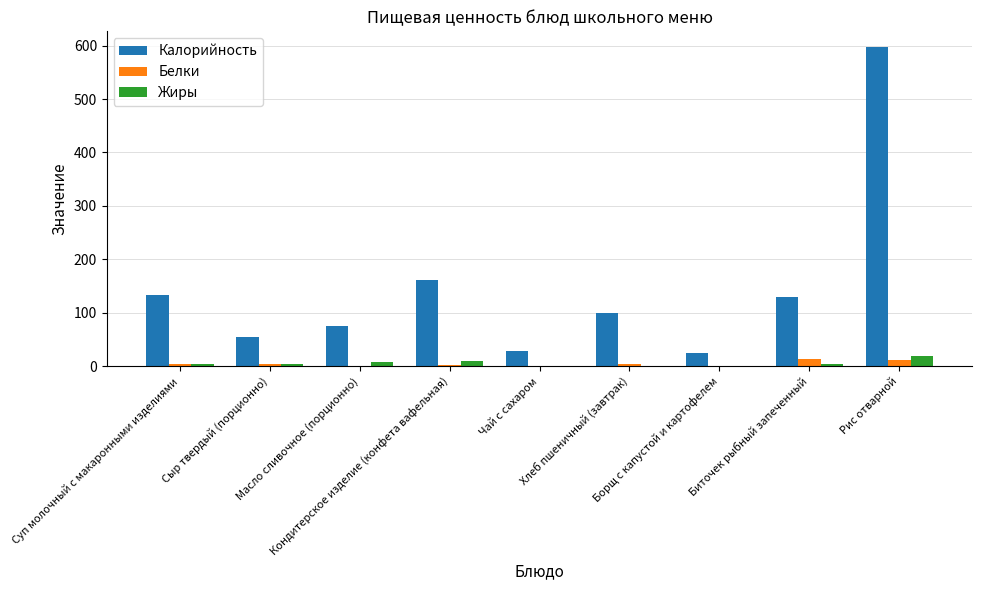

Is the value of Калорийность at Хлеб пшеничный (завтрак) greater than the value of Белки at Рис отварной?

Yes